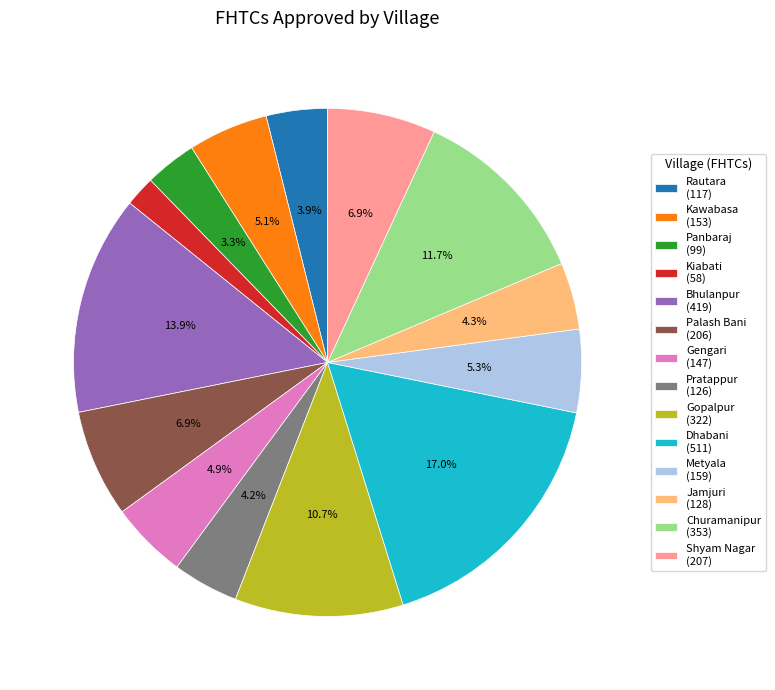

How many segments does this pie chart have?

14